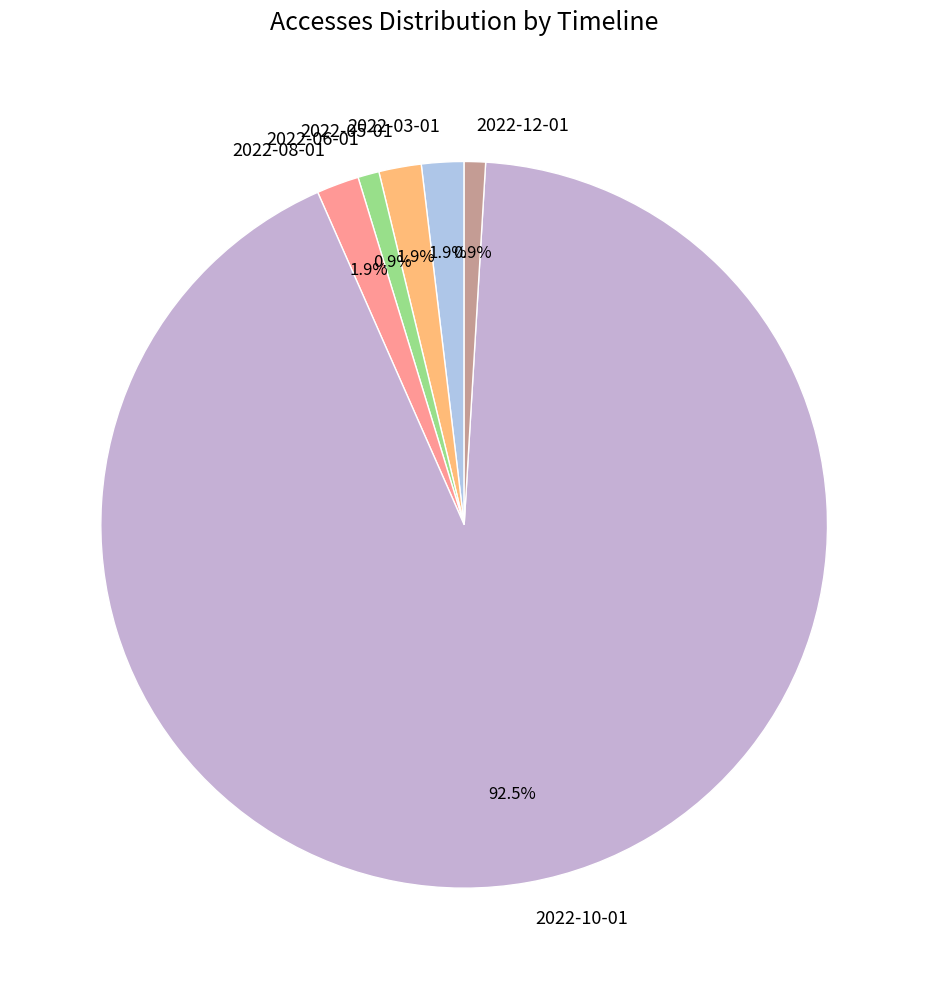

The 2022-10-01 slice represents 78% of the pie. True or false?

False